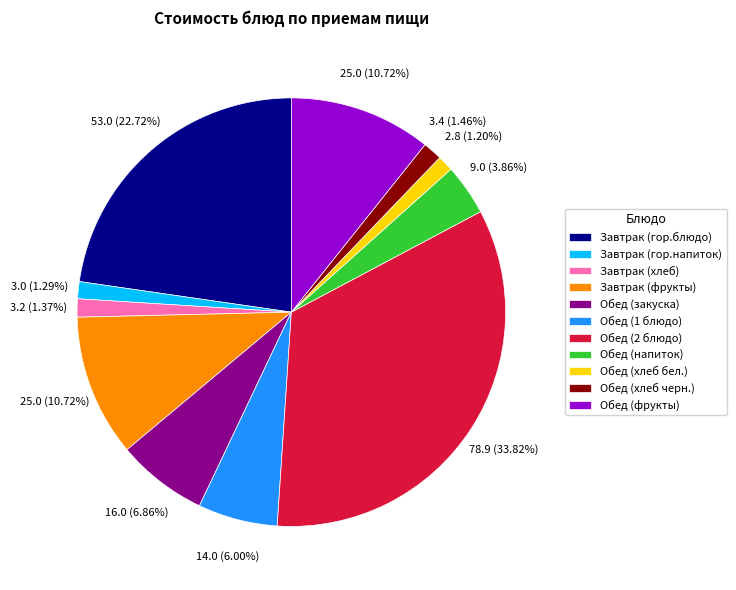

Does any single category account for the majority?

No